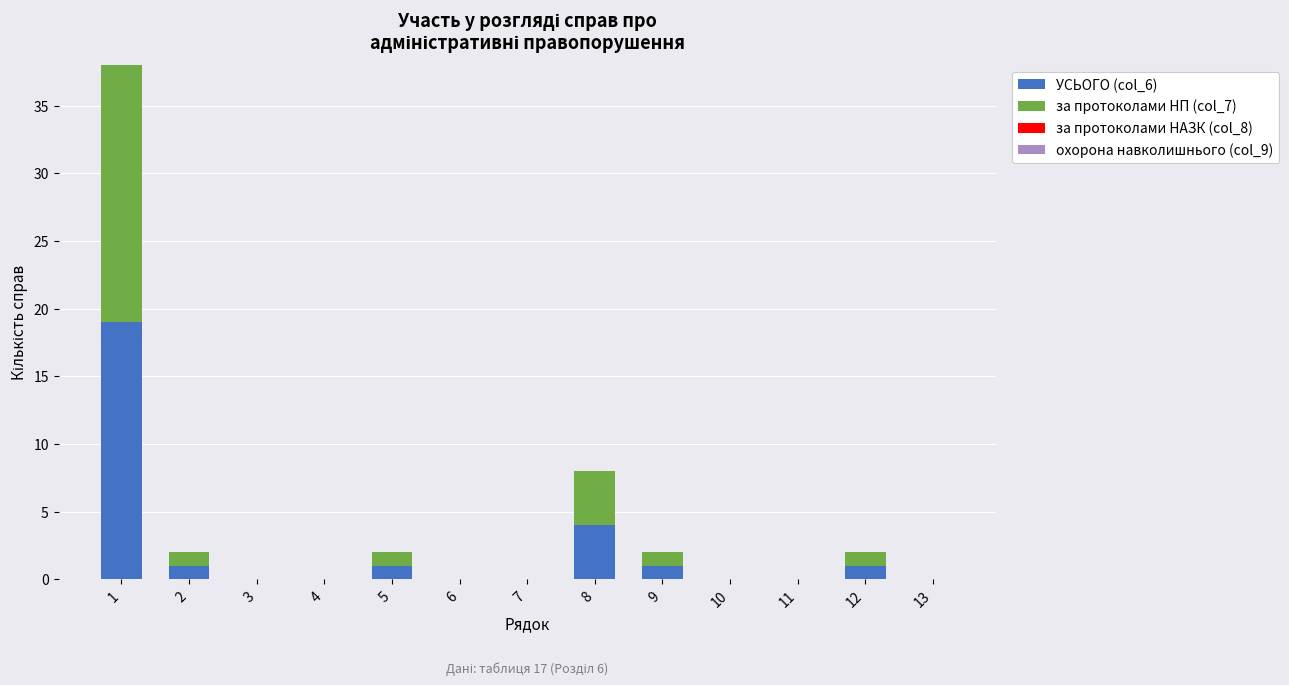

At which category is the sum across all series the highest?

1